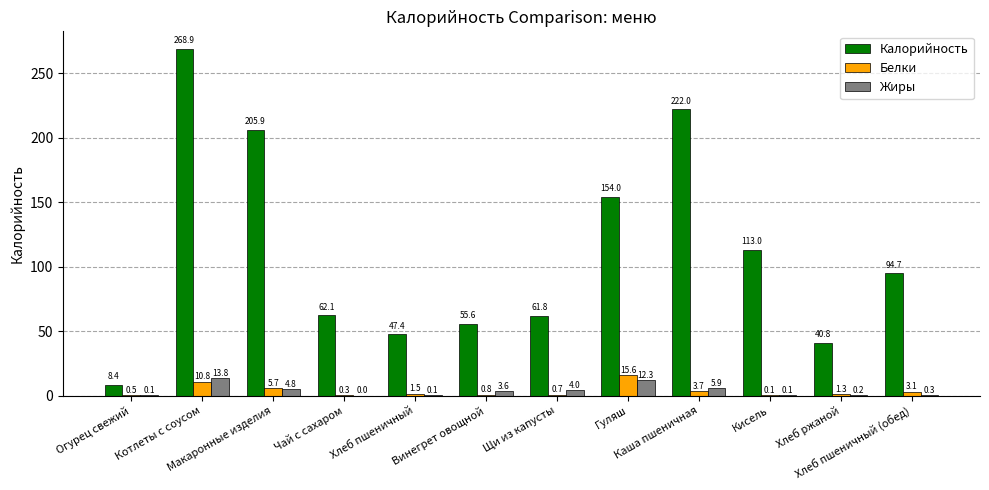

True or false: Белки has a value of 10.8 at Котлеты с соусом.

True